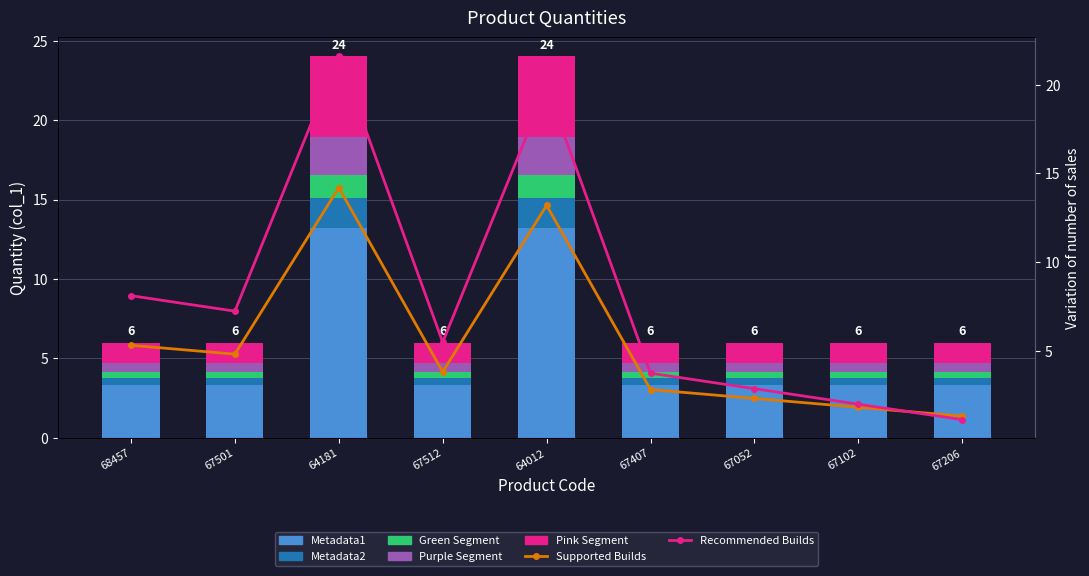

Read the value at 68457.

0.5